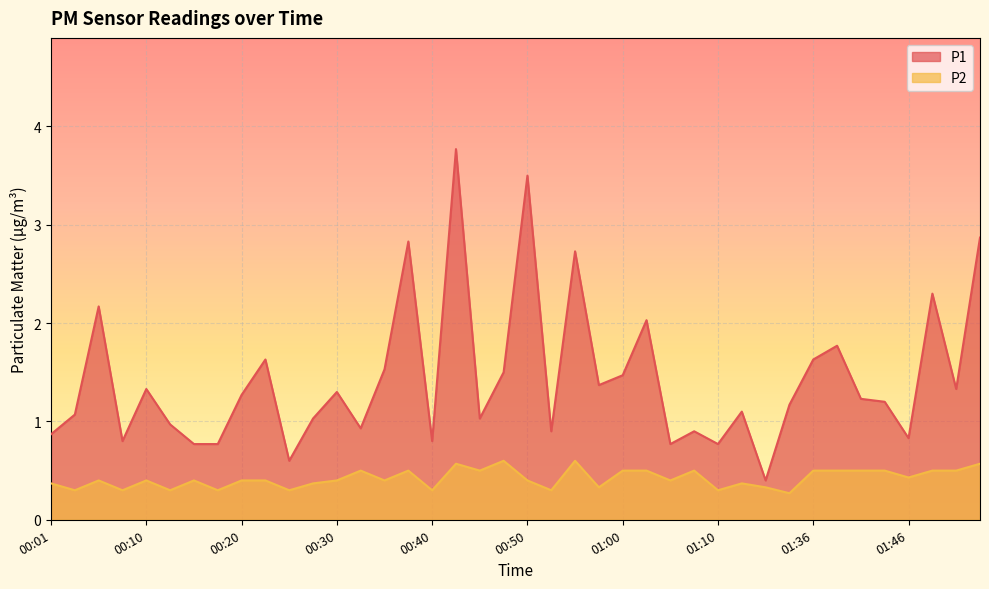

List the series in order of their overall mean, lowest first.

P2, P1